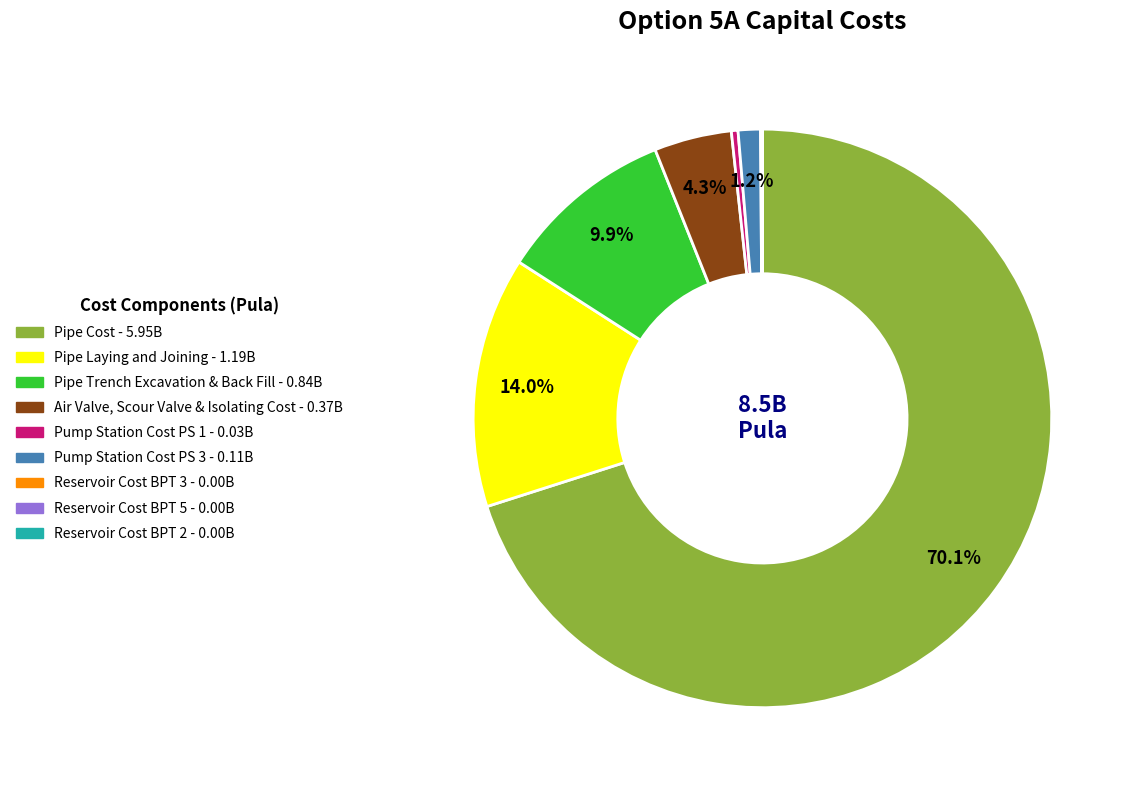

Approximately how many times larger is the value at Pipe Cost compared to Pipe Laying and Joining?

5.0